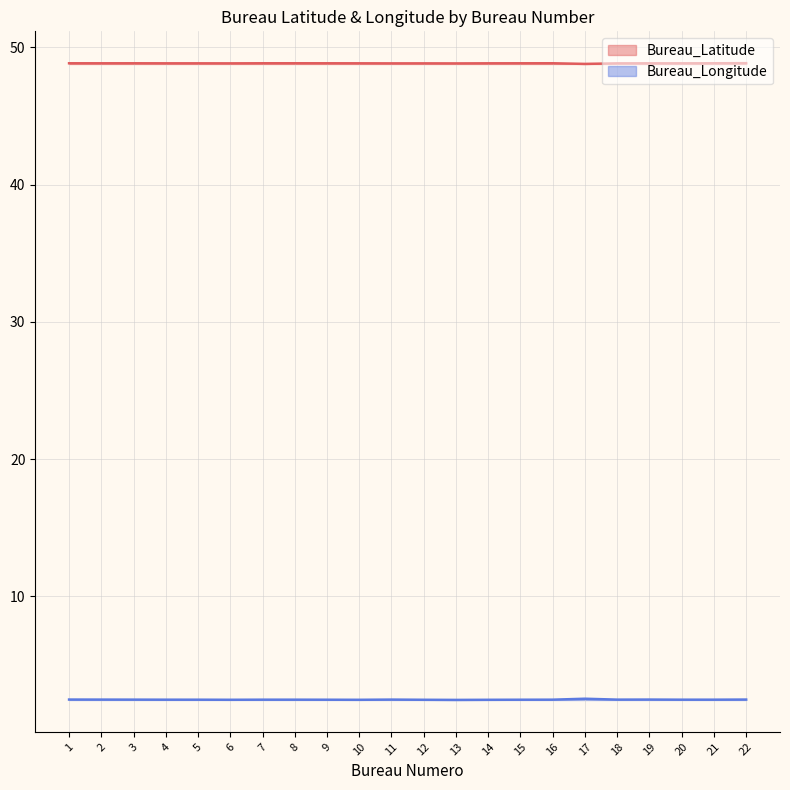

What is the sum of all Bureau_Longitude values?

54.7